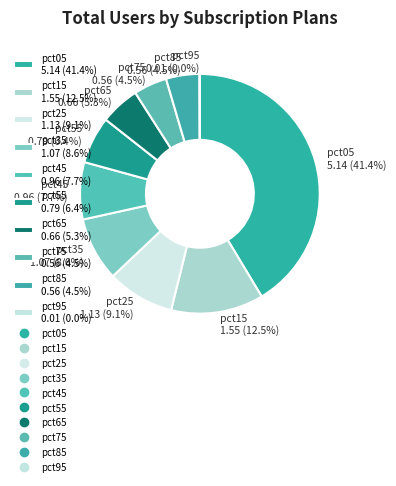

Is there a majority slice in this chart?

No